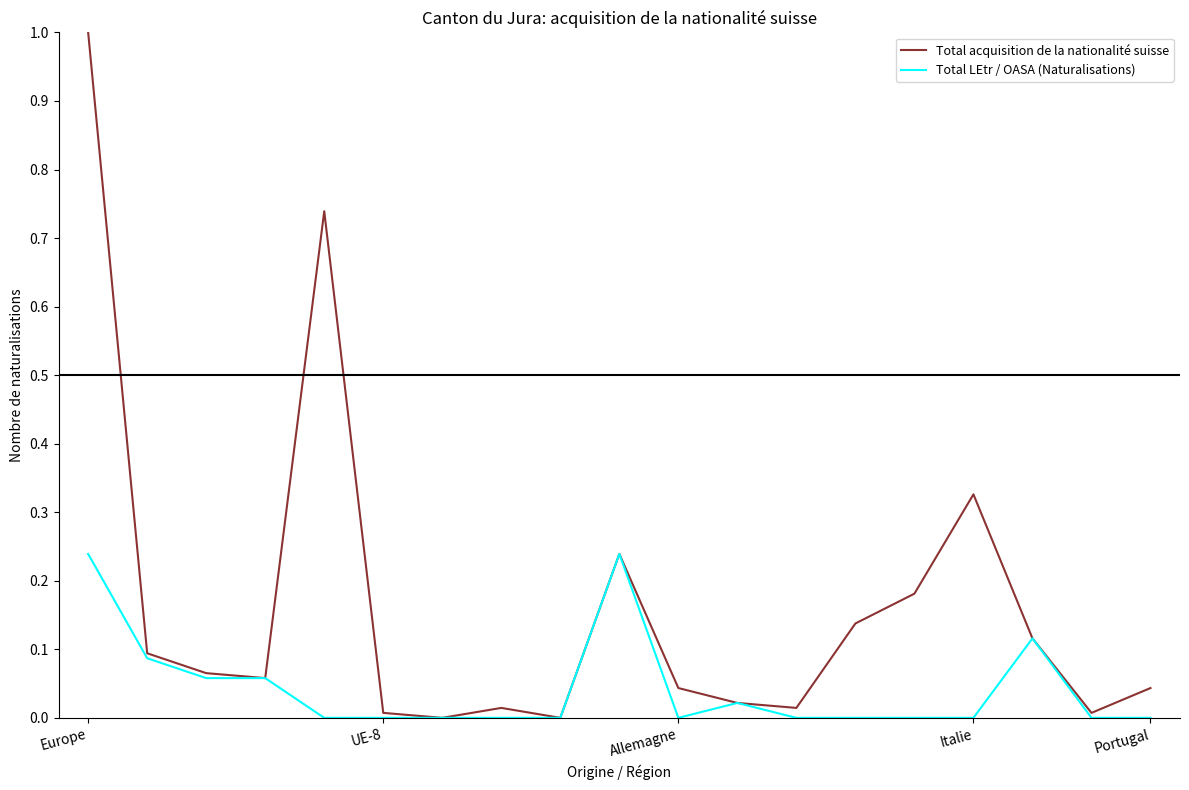

Does the chart have visible grid lines?

No